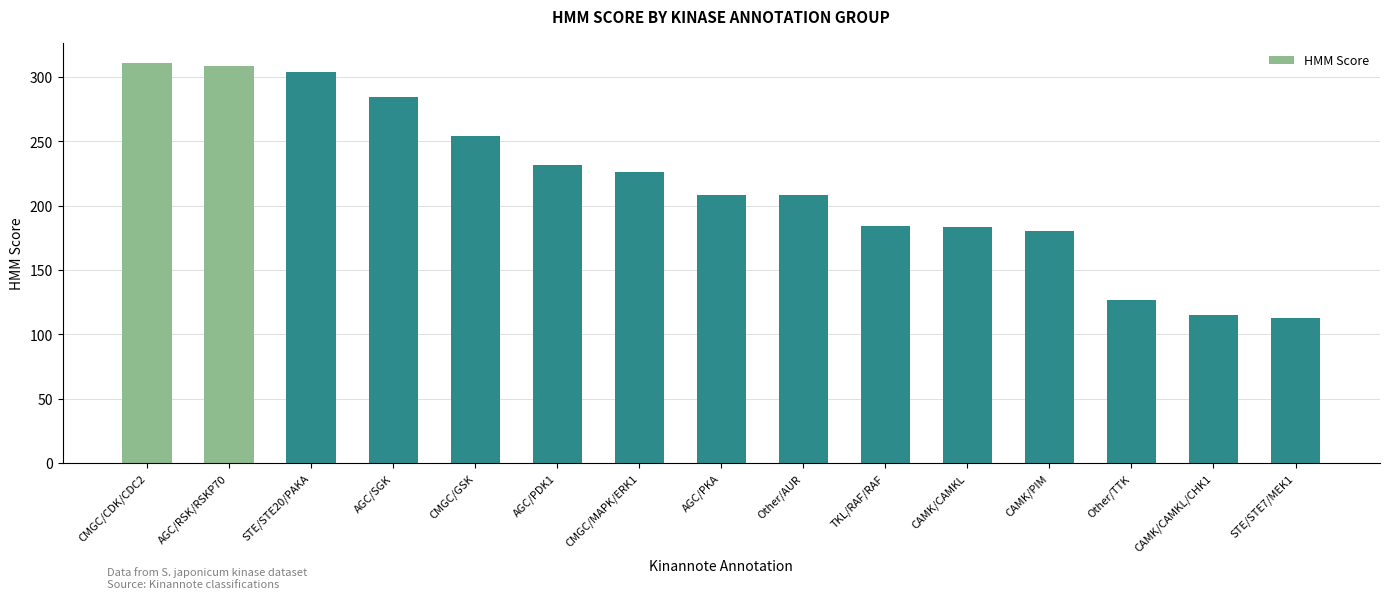

What is the change in value from CAMK/CAMKL to CAMK/CAMKL/CHK1?

-68.4